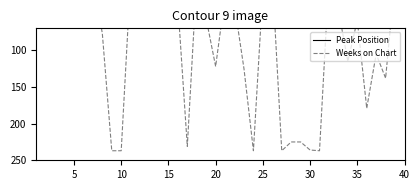

How many lines are shown in the chart?

2